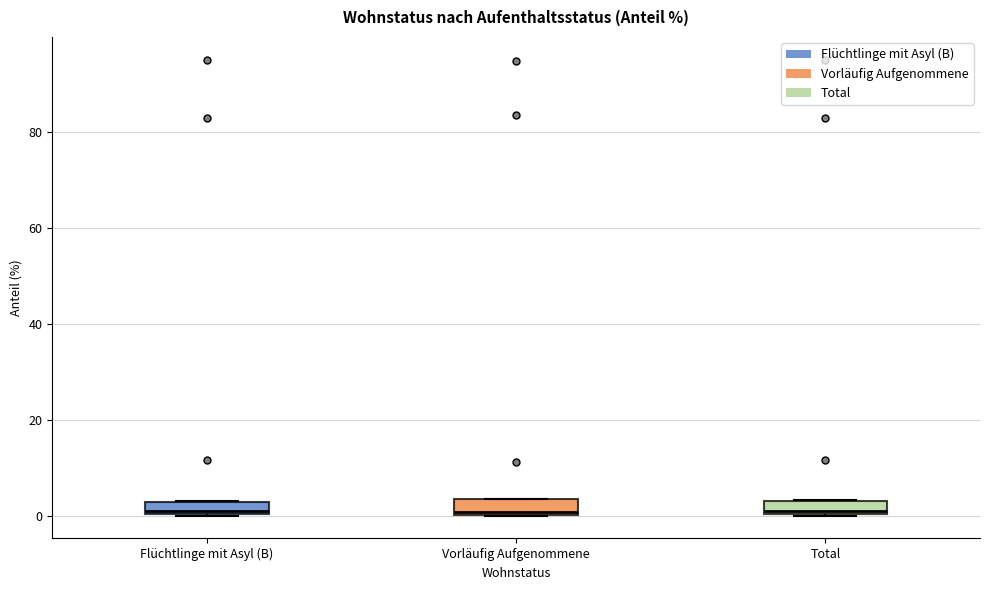

Where is the lower edge of the box for Total on the y-axis? The values are not printed on the chart, so give them approximately, as read against the axis.

0